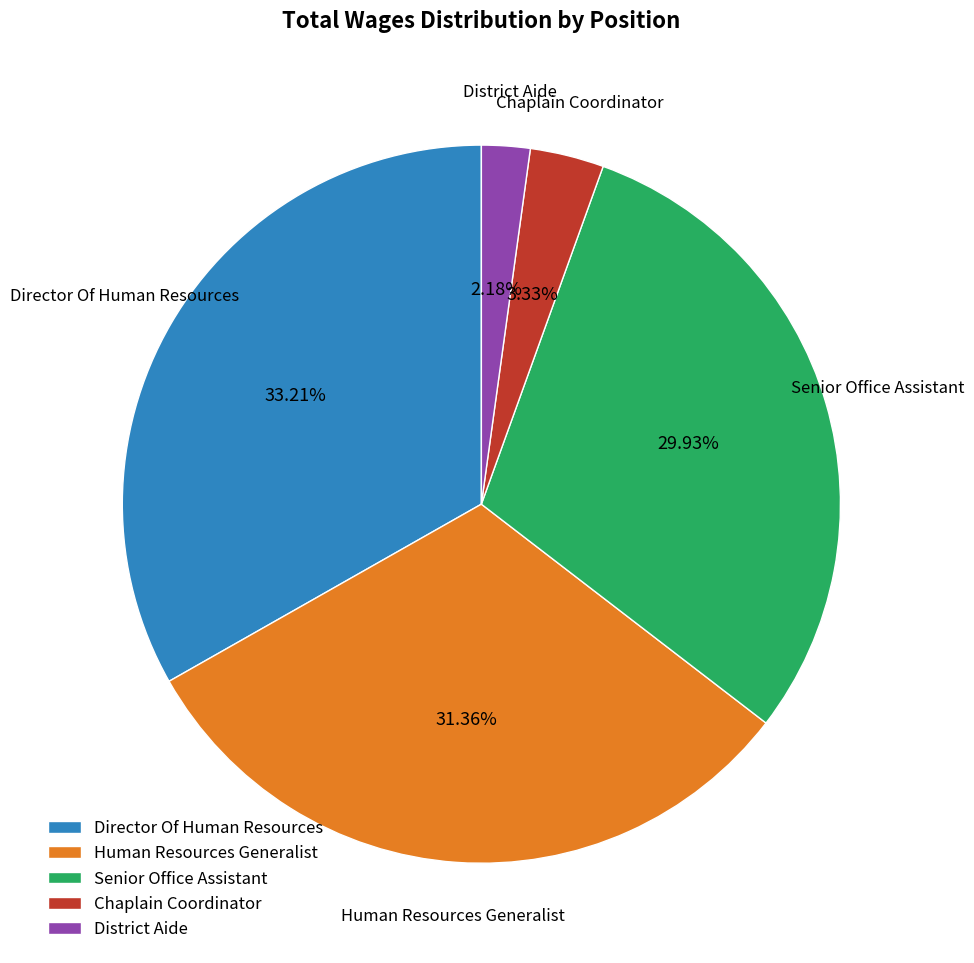

Which has a higher value, Human Resources Generalist or Chaplain Coordinator?

Human Resources Generalist